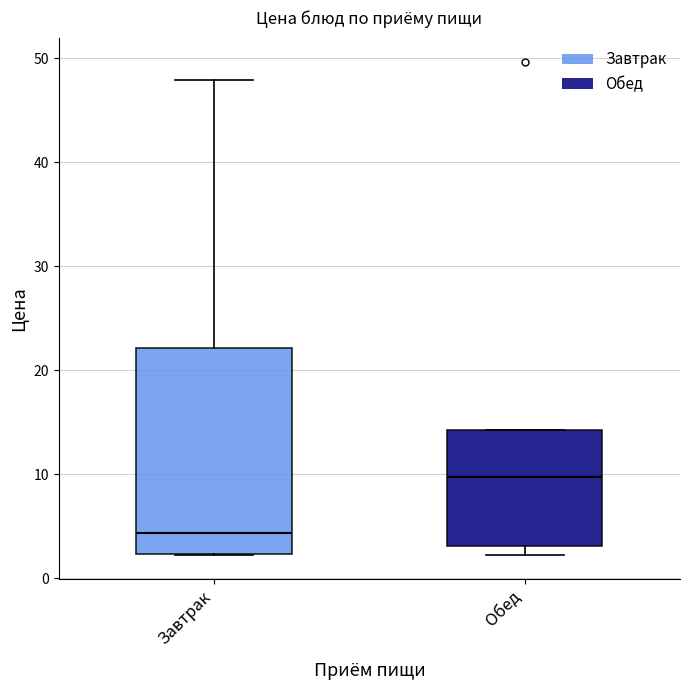

Which box is the tallest, from its lower edge to its upper edge?

Завтрак